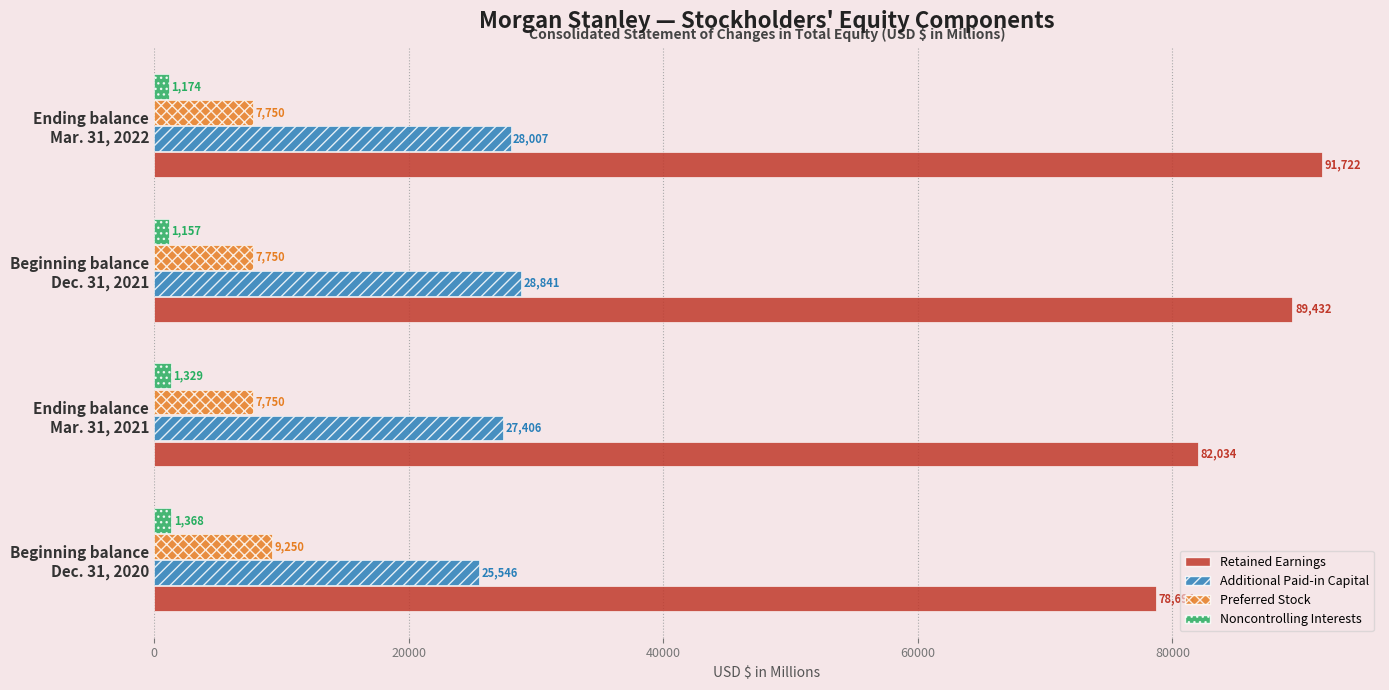

What is the smallest value displayed?

1157